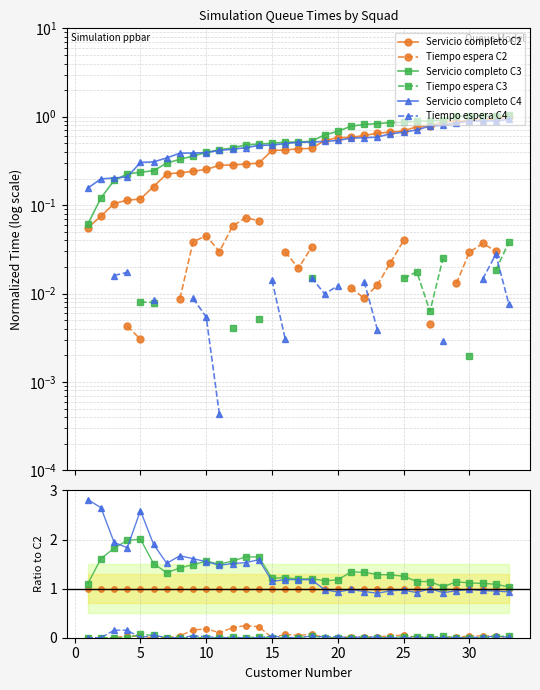

In Tiempo espera C4, how many points are lower than both neighbors (excluding endpoints)?

4